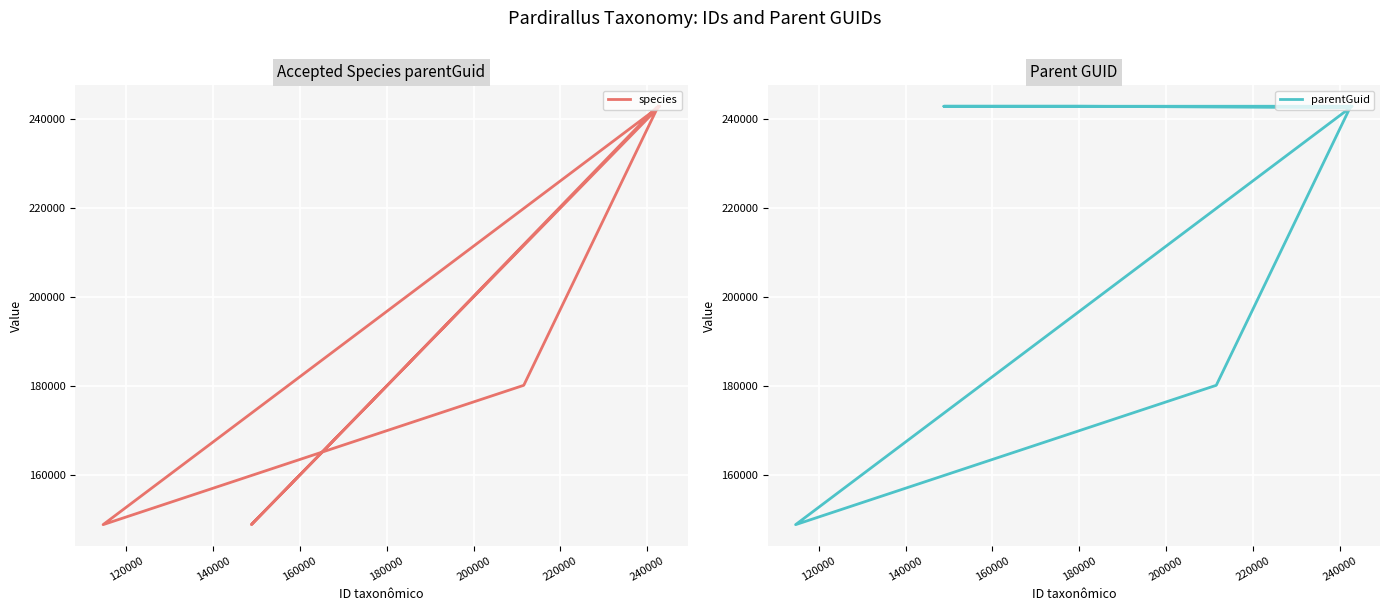

How many values in the parentGuid series are below 242870?

3